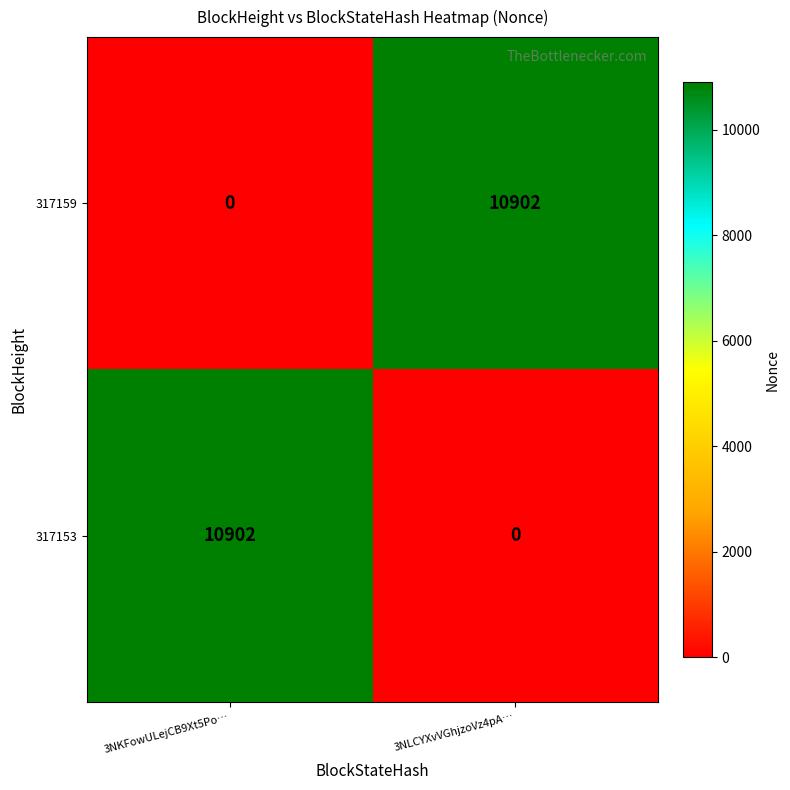

Rank the series at 3NKFowULejCB9Xt5Po… from highest to lowest value.

317153, 317159